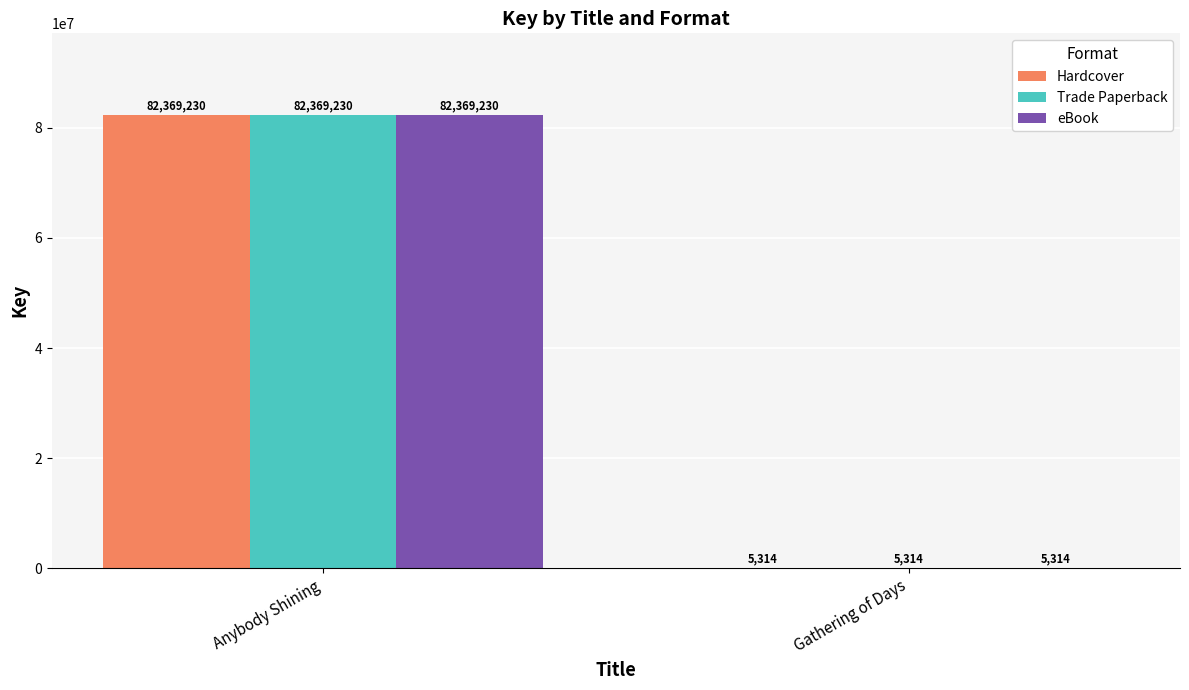

The Trade Paperback series shows 50833775 at Anybody Shining. True or false?

False